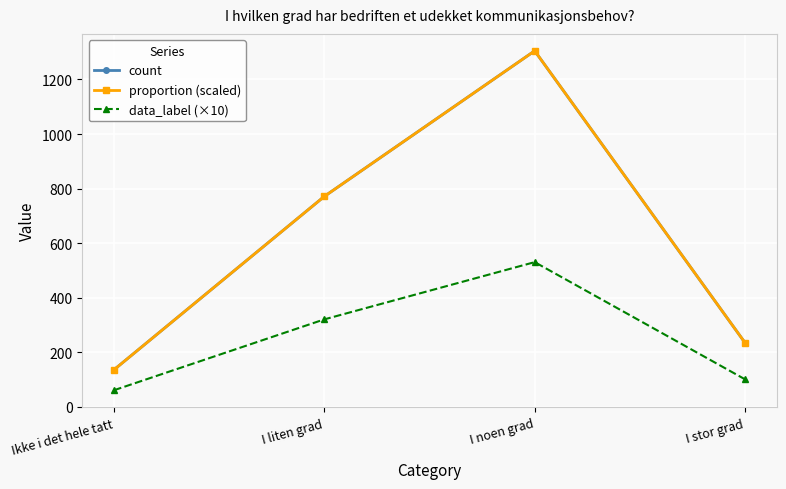

What is the label of the 1st point from the right?

I stor grad